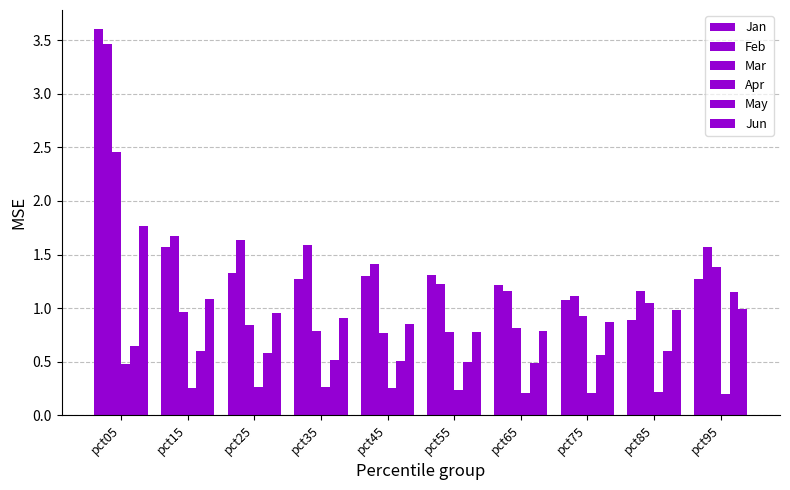

What is the highest value of the Jun series?

1.8